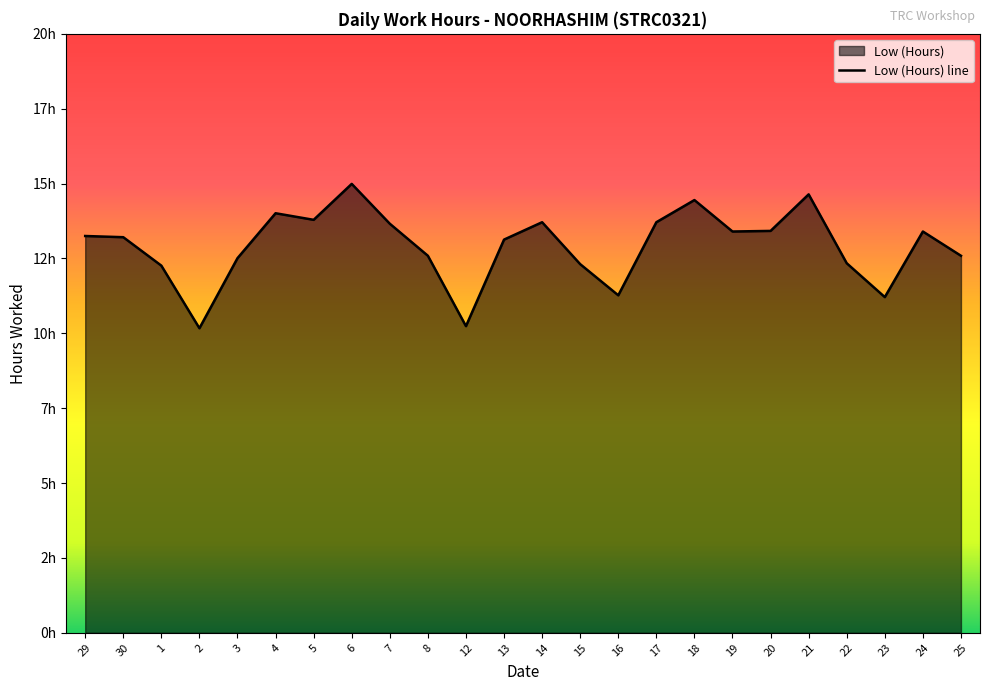

Reading right to left, extract all data points from this chart.

12.6	13.4	11.2	12.3	14.6	13.4	13.4	14.4	13.7	11.3	12.3	13.7	13.1	10.2	12.6	13.7	15.0	13.8	14.0	12.5	10.2	12.3	13.2	13.2